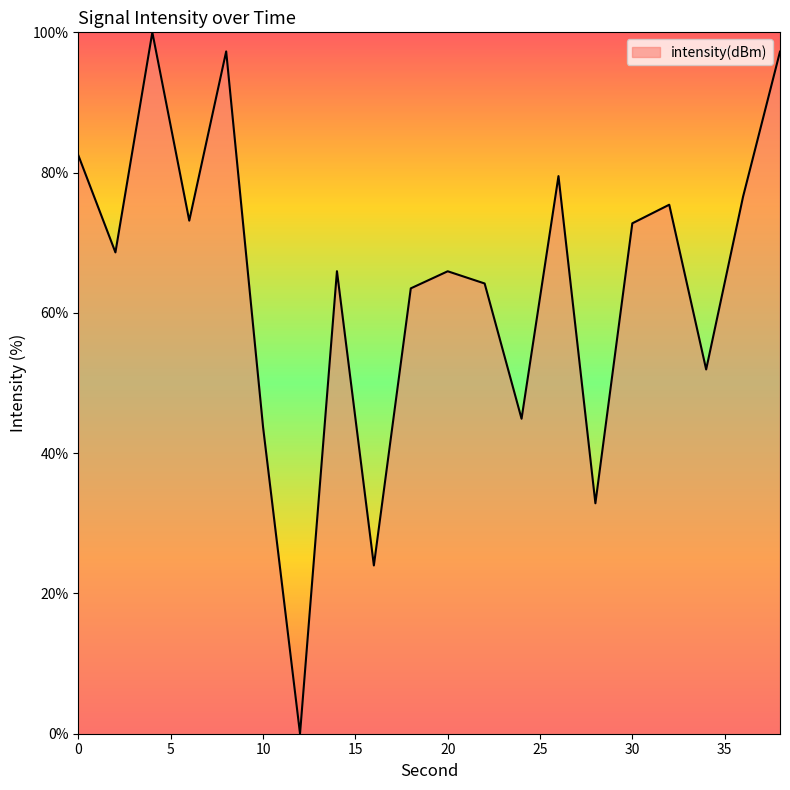

How many interior local valleys (lower than both neighbors) does the data have?

7